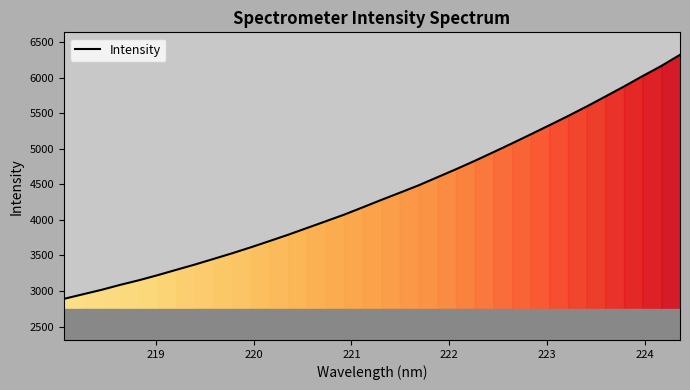

What is the smallest value displayed?

2889.0